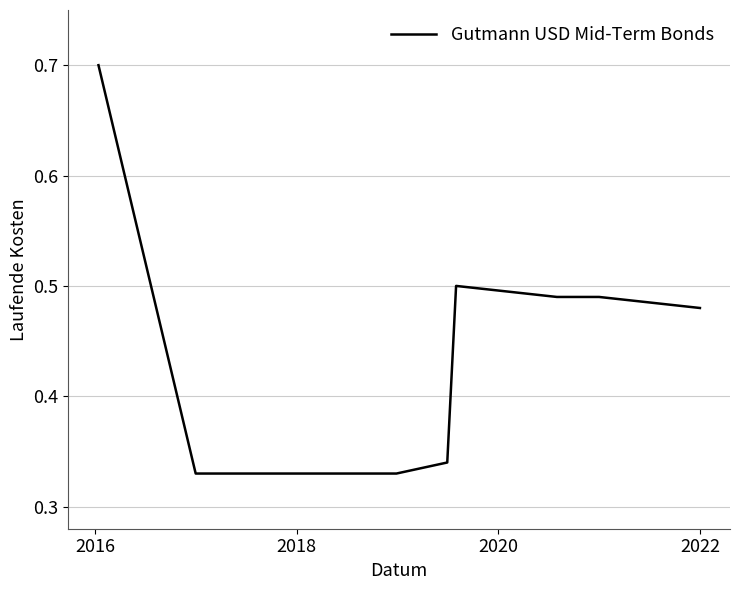

What is the maximum value shown in the chart?

0.7